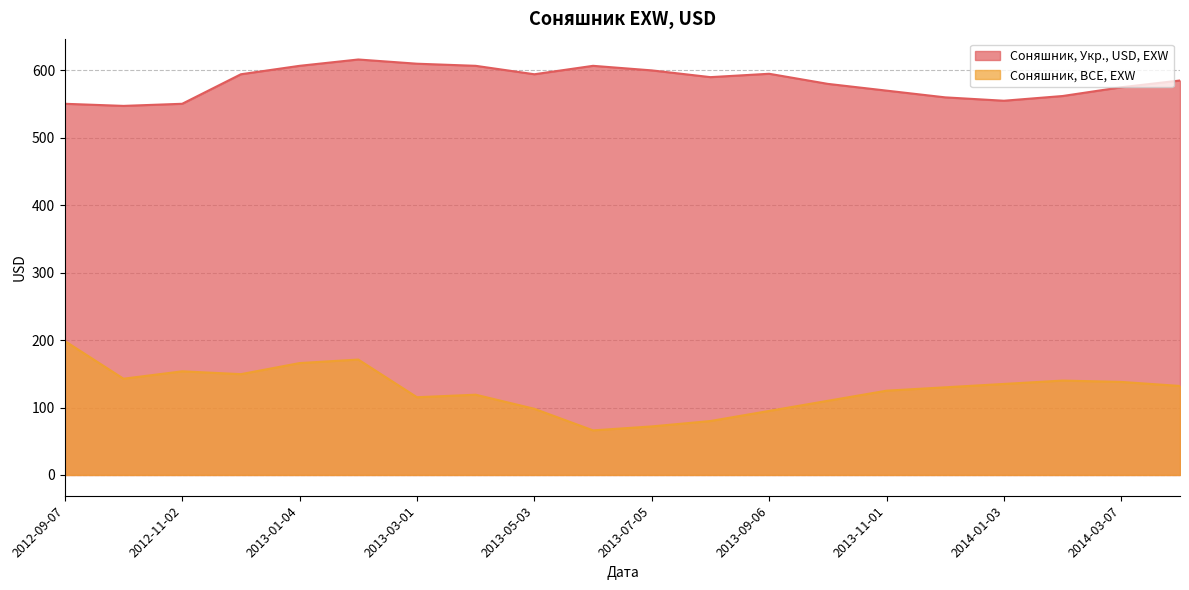

Rank the categories by Соняшник, BCE, EXW value from lowest to highest.

2013-06-07, 2013-07-05, 2013-08-02, 2013-09-06, 2013-05-03, 2013-10-04, 2013-03-01, 2013-04-05, 2013-11-01, 2013-12-06, 2014-04-04, 2014-01-03, 2014-03-07, 2014-02-07, 2012-10-05, 2012-12-07, 2012-11-02, 2013-01-04, 2013-02-01, 2012-09-07